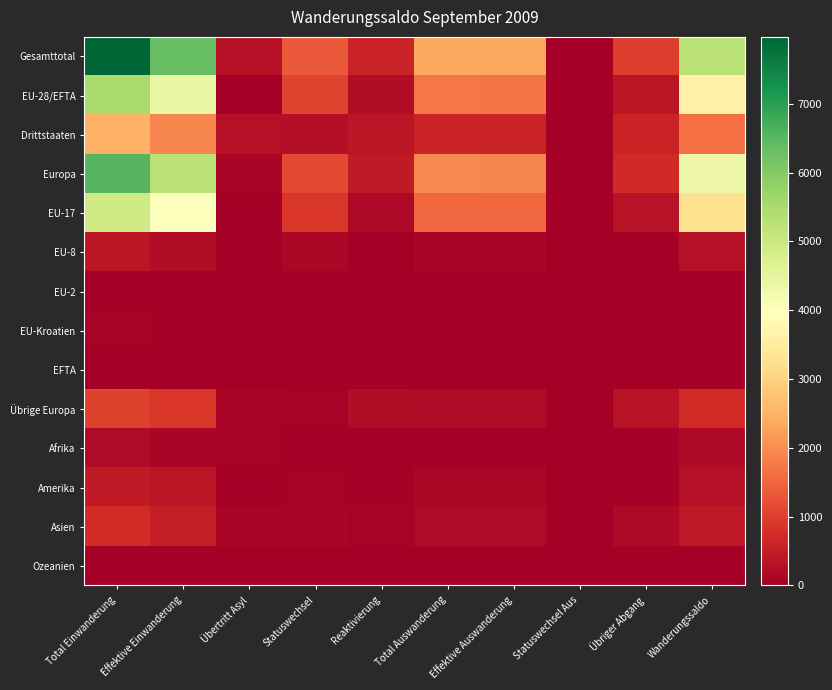

What is the spread (max minus min) of values at Statuswechsel?

1341